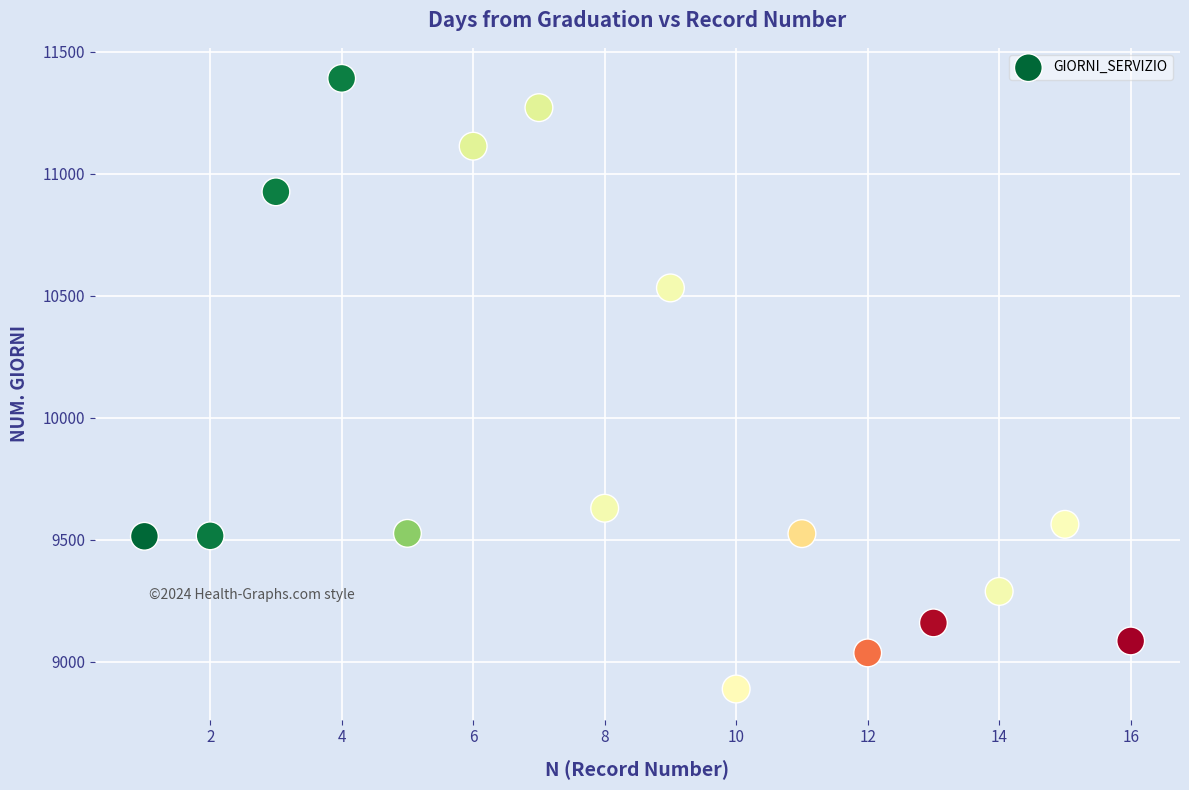

What is the range of X values (max minus min)?

15